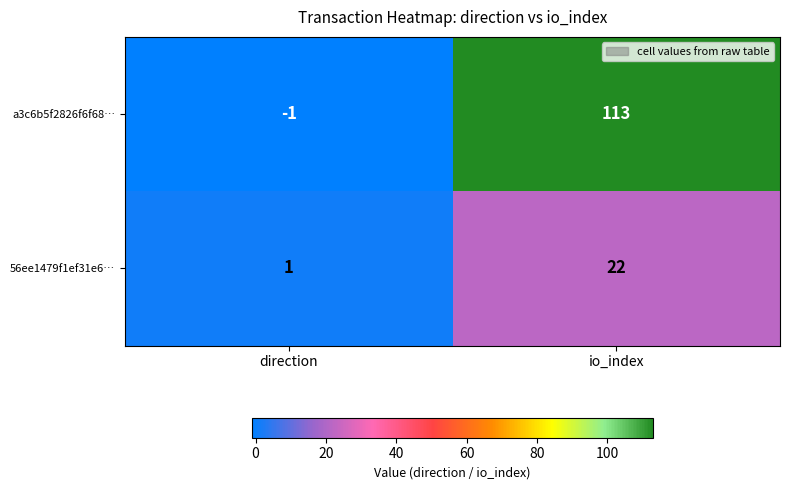

True or false: a3c6b5f2826f6f68… has a value of 183 at io_index.

False